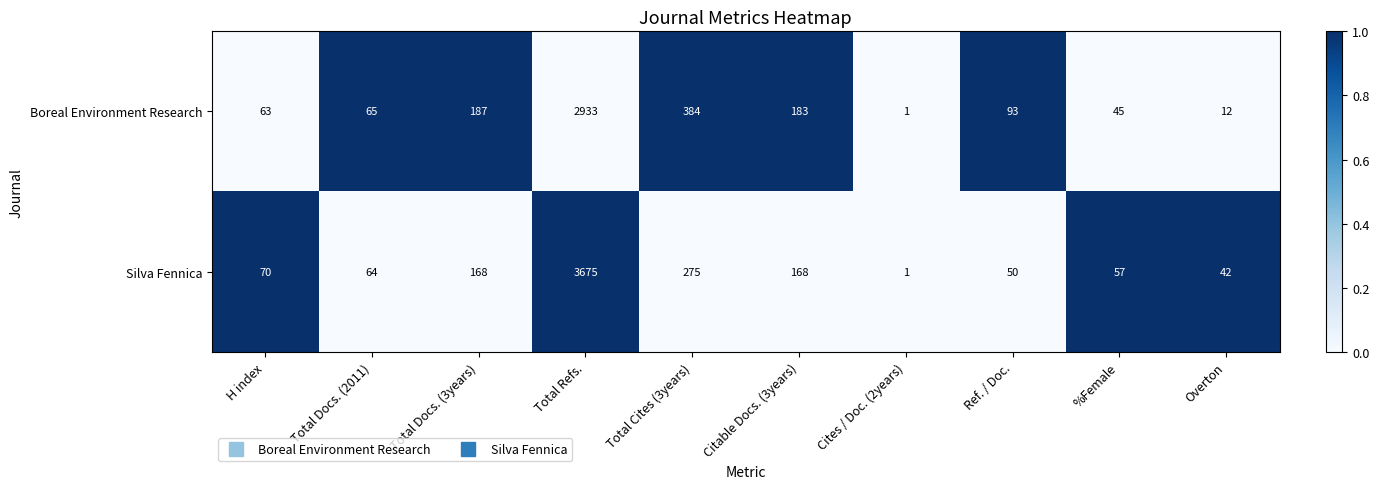

Read the Silva Fennica value at Total Refs..

3675